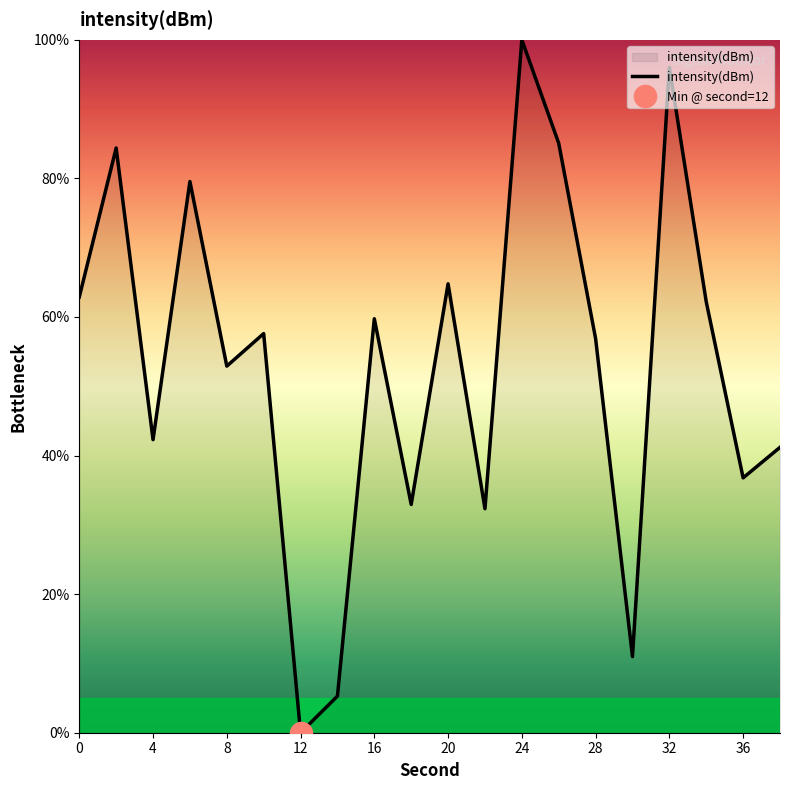

What is the average value?

53.2